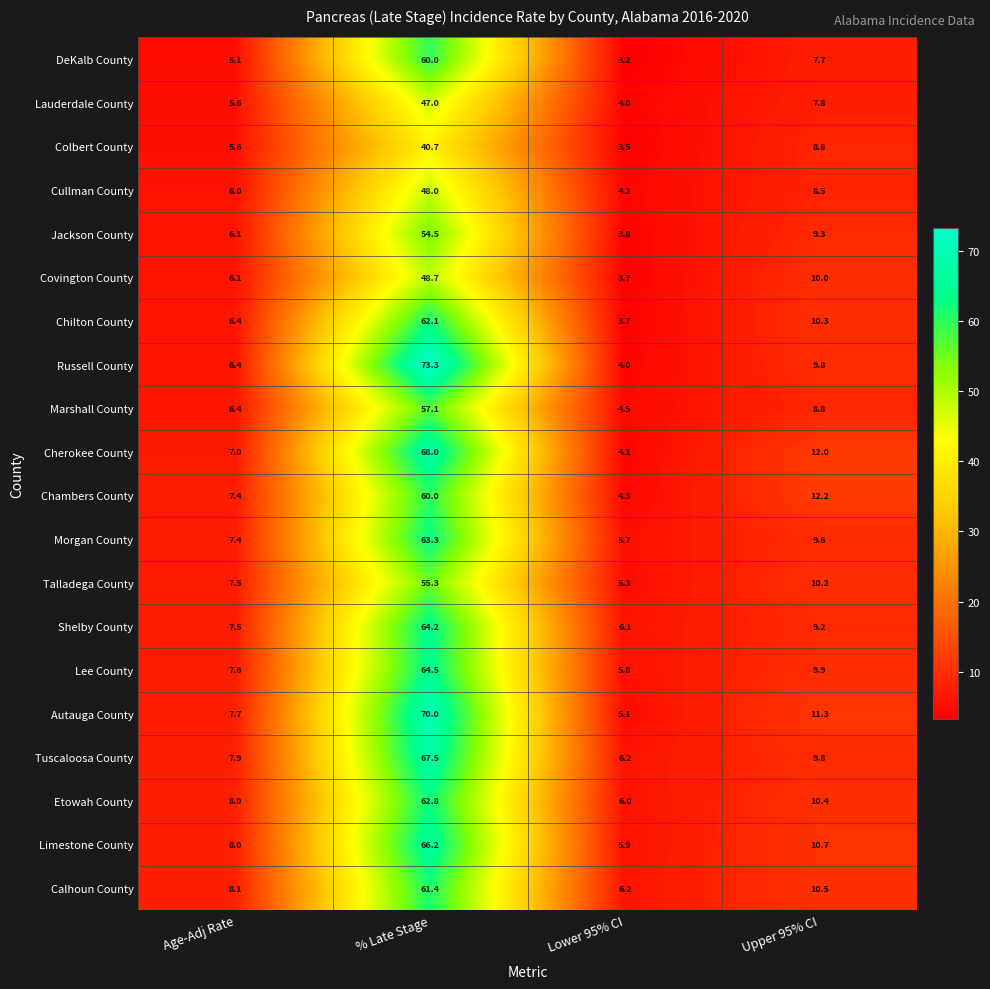

What is the total value across all series at Lower 95% CI?

95.3